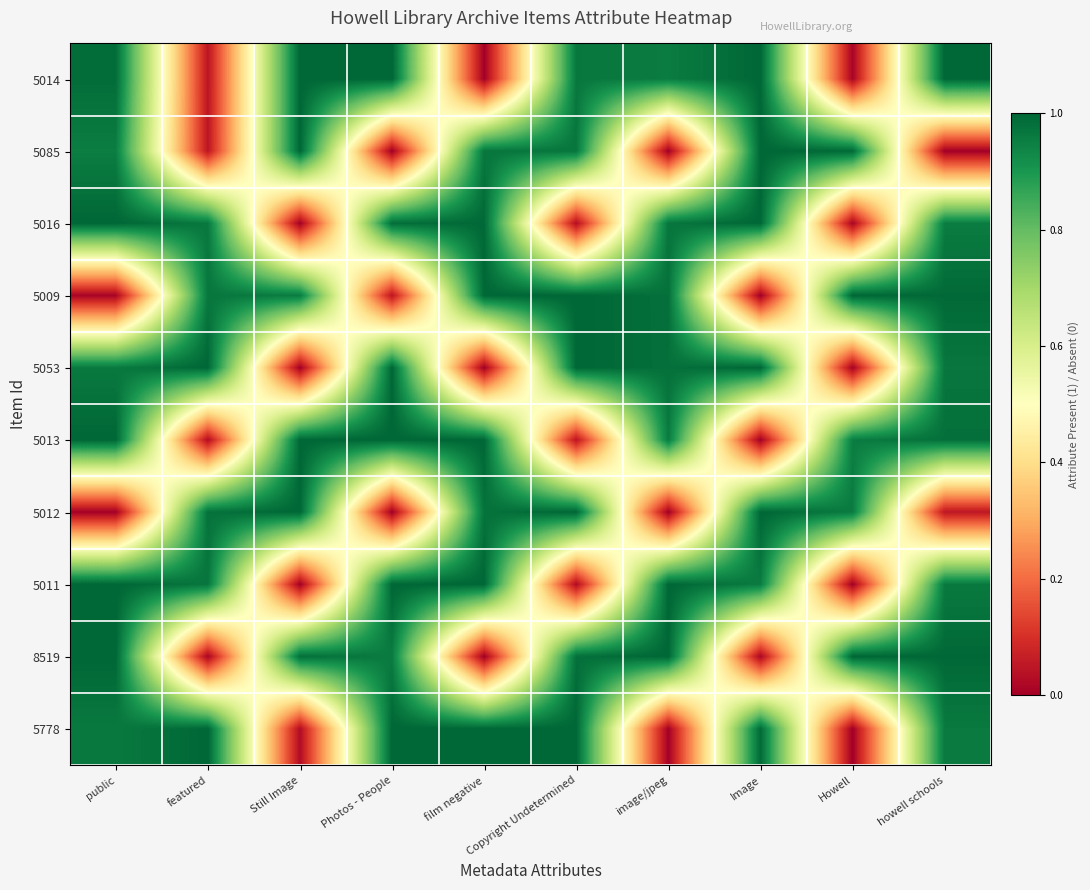

Reading left to right, what are all the values shown in this chart?

5014: public=1.0	featured=0.0	Still Image=1.0	Photos - People=1.0	film negative=0.0	Copyright Undetermined=1.0	image/jpeg=1.0	Image=1.0	Howell=0.0	howell schools=1.0
5085: public=1.0	featured=0.0	Still Image=1.0	Photos - People=0.0	film negative=1.0	Copyright Undetermined=1.0	image/jpeg=0.0	Image=1.0	Howell=1.0	howell schools=0.0
5016: public=1.0	featured=1.0	Still Image=0.0	Photos - People=1.0	film negative=1.0	Copyright Undetermined=0.0	image/jpeg=1.0	Image=1.0	Howell=0.0	howell schools=1.0
5009: public=0.0	featured=1.0	Still Image=1.0	Photos - People=0.0	film negative=1.0	Copyright Undetermined=1.0	image/jpeg=1.0	Image=0.0	Howell=1.0	howell schools=1.0
5053: public=1.0	featured=1.0	Still Image=0.0	Photos - People=1.0	film negative=0.0	Copyright Undetermined=1.0	image/jpeg=1.0	Image=1.0	Howell=0.0	howell schools=1.0
5013: public=1.0	featured=0.0	Still Image=1.0	Photos - People=1.0	film negative=1.0	Copyright Undetermined=0.0	image/jpeg=1.0	Image=0.0	Howell=1.0	howell schools=1.0
5012: public=0.0	featured=1.0	Still Image=1.0	Photos - People=0.0	film negative=1.0	Copyright Undetermined=1.0	image/jpeg=0.0	Image=1.0	Howell=1.0	howell schools=0.0
5011: public=1.0	featured=1.0	Still Image=0.0	Photos - People=1.0	film negative=1.0	Copyright Undetermined=0.0	image/jpeg=1.0	Image=1.0	Howell=0.0	howell schools=1.0
8519: public=1.0	featured=0.0	Still Image=1.0	Photos - People=1.0	film negative=0.0	Copyright Undetermined=1.0	image/jpeg=1.0	Image=0.0	Howell=1.0	howell schools=1.0
5778: public=1.0	featured=1.0	Still Image=0.0	Photos - People=1.0	film negative=1.0	Copyright Undetermined=1.0	image/jpeg=0.0	Image=1.0	Howell=0.0	howell schools=1.0